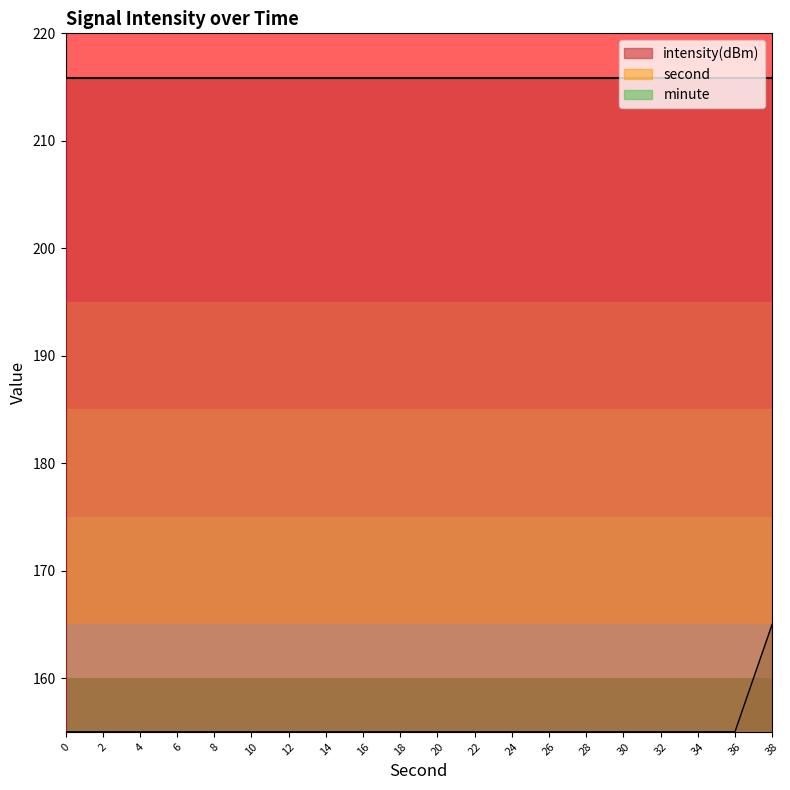

The value of minute at 38 is 246. True or false?

False